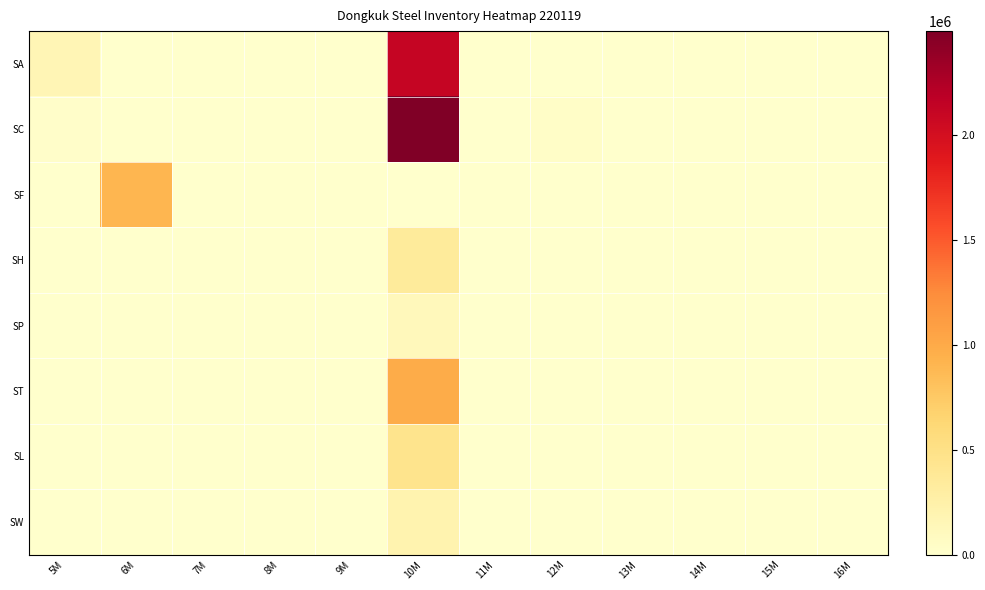

Which series has the largest range (max minus min)?

SC